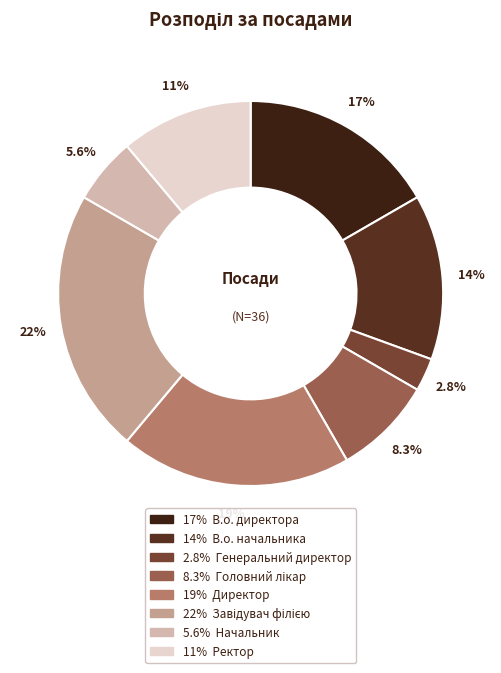

Rank the categories by value from lowest to highest.

Генеральний директор, Начальник, Головний лікар, Ректор, В.о. начальника, В.о. директора, Директор, Завідувач філією